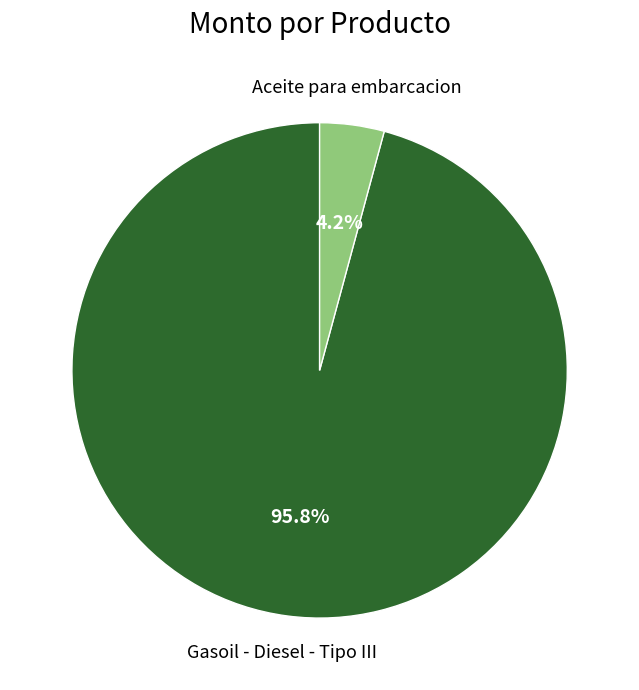

What is the total percentage of Gasoil - Diesel - Tipo III and Aceite para embarcacion?

100.0%